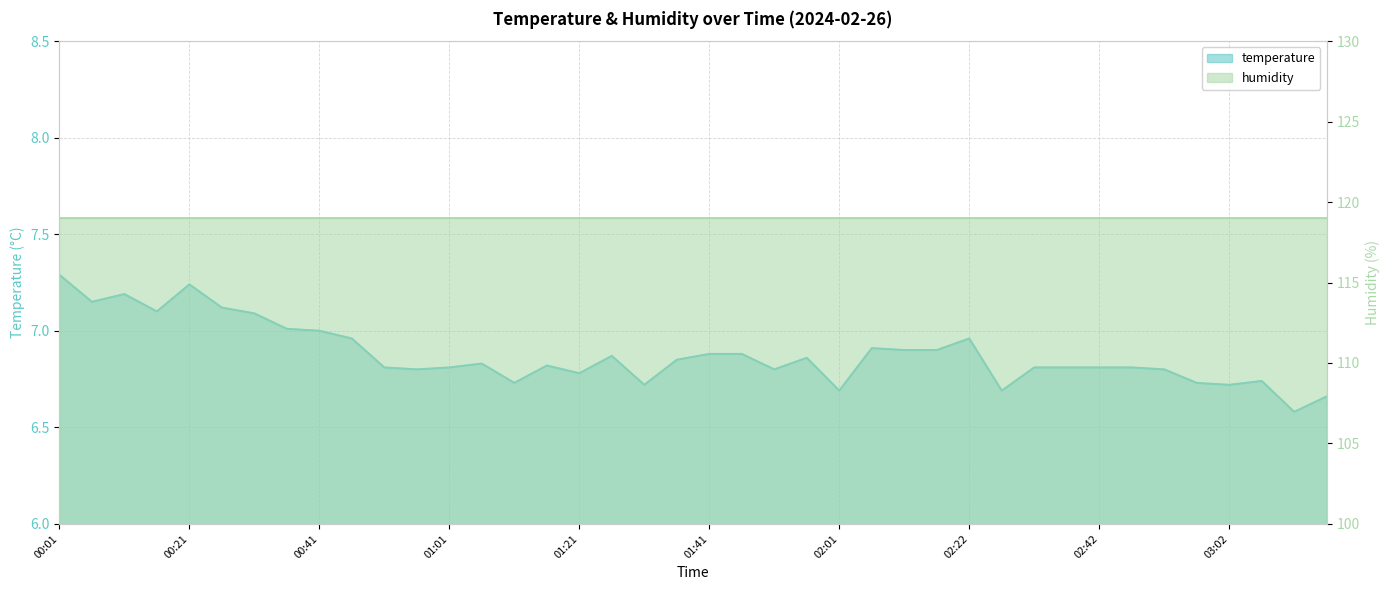

List the labels in order of value, smallest first.

03:12, 03:17, 02:01, 02:27, 01:31, 03:02, 01:11, 02:57, 03:07, 01:21, 00:56, 01:51, 02:52, 00:51, 01:01, 02:32, 02:37, 02:42, 02:47, 01:16, 01:06, 01:36, 01:56, 01:26, 01:41, 01:46, 02:12, 02:17, 02:06, 00:46, 02:22, 00:41, 00:36, 00:31, 00:16, 00:26, 00:06, 00:11, 00:21, 00:01